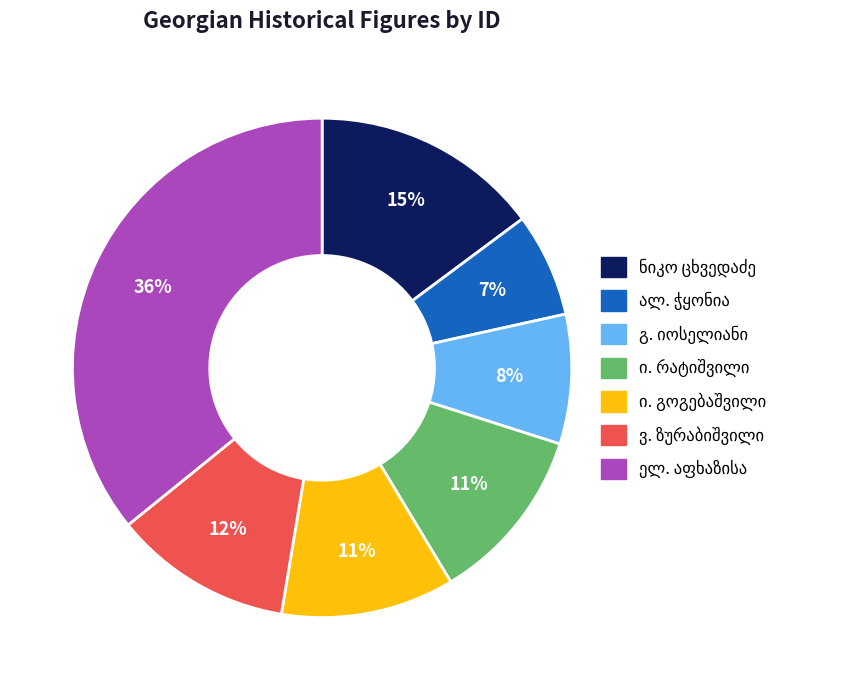

To the nearest percent, what is the difference between the largest and smallest slice percentages?

29%